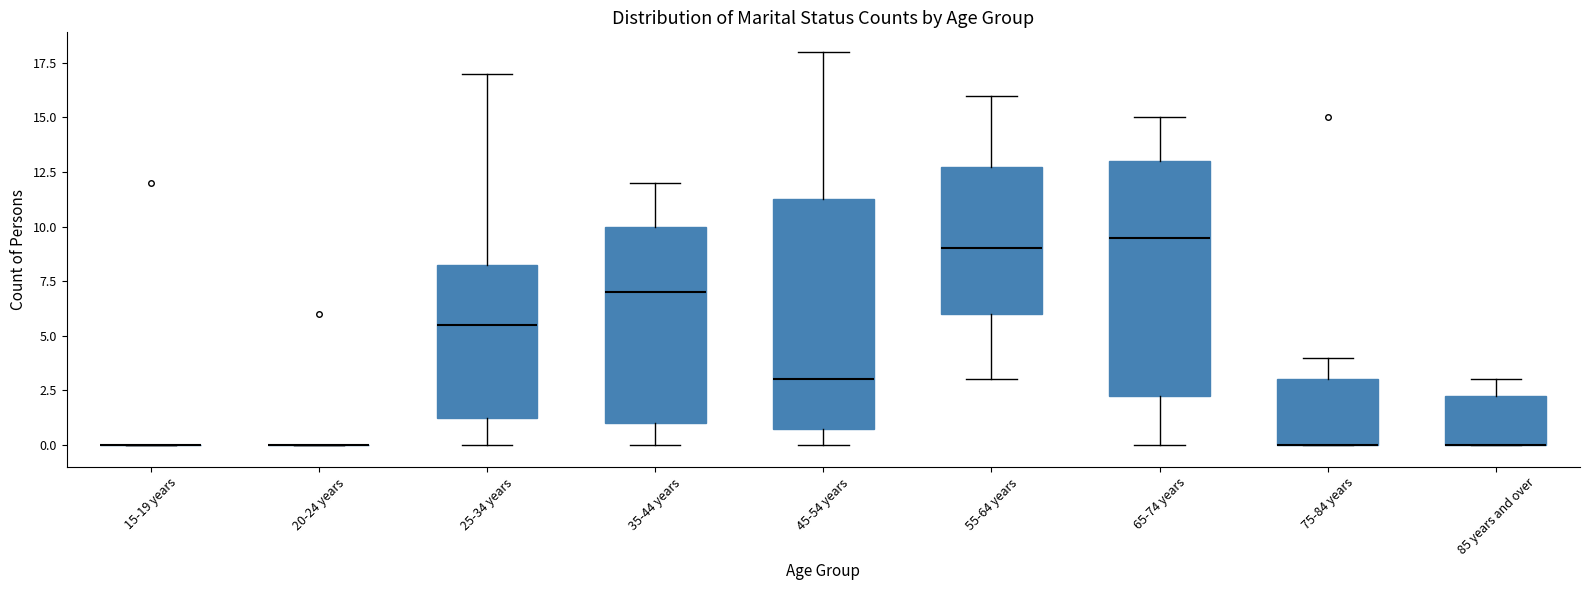

Where does the lower whisker of the box for 65-74 years end on the y-axis? The values are not printed on the chart, so give them approximately, as read against the axis.

0.0